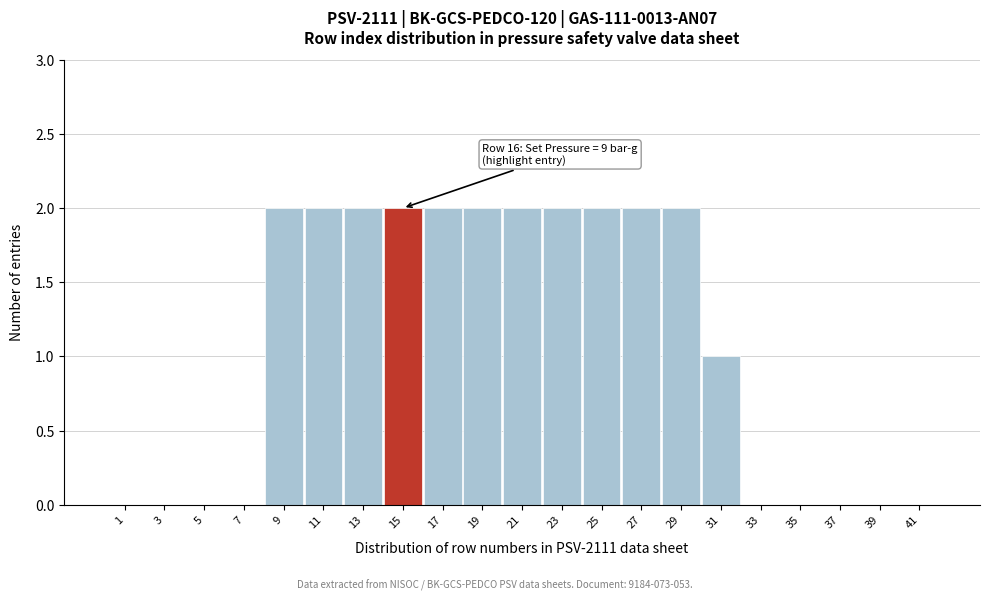

Reading left to right, transcribe all the data shown in this chart.

1=0	3=0	5=0	7=0	9=2	11=2	13=2	15=2	17=2	19=2	21=2	23=2	25=2	27=2	29=2	31=1	33=0	35=0	37=0	39=0	41=0